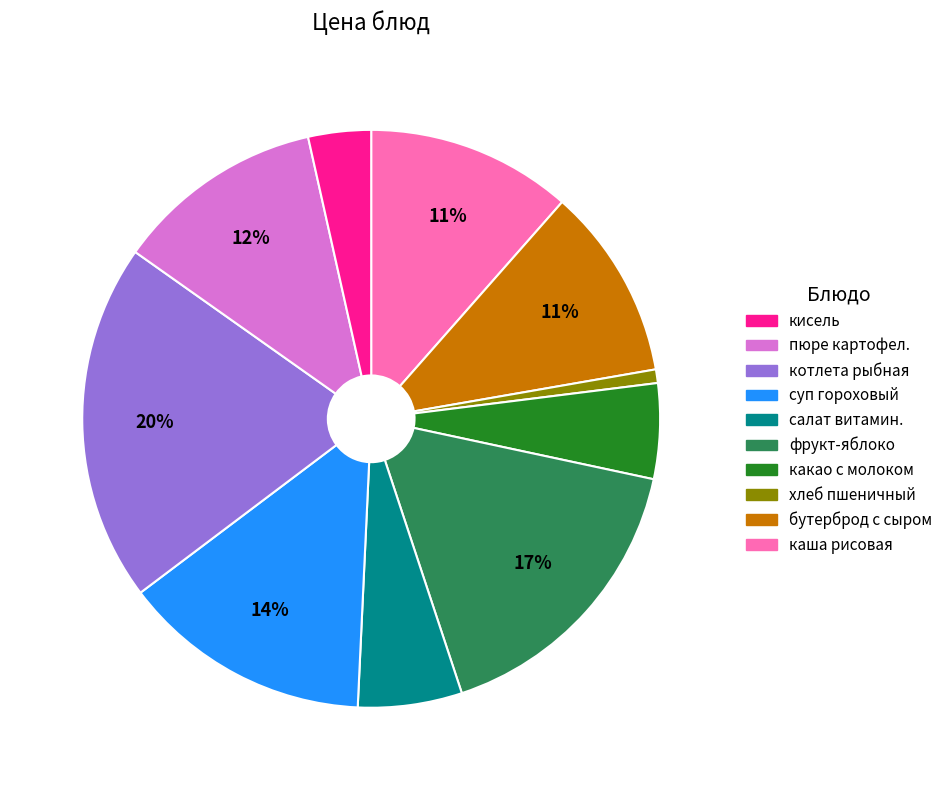

To the nearest percent, what is the average slice percentage?

10%